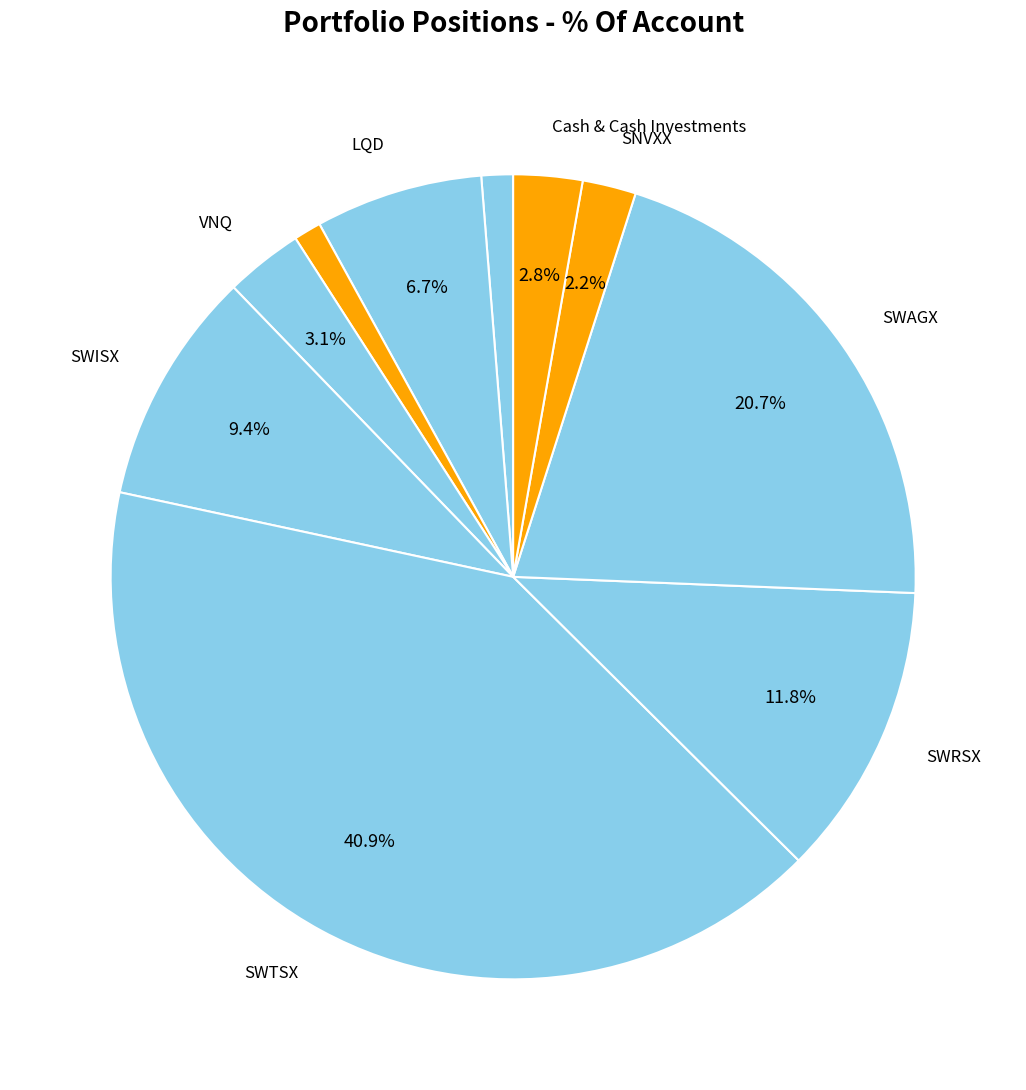

Count the number of slices in the pie.

10